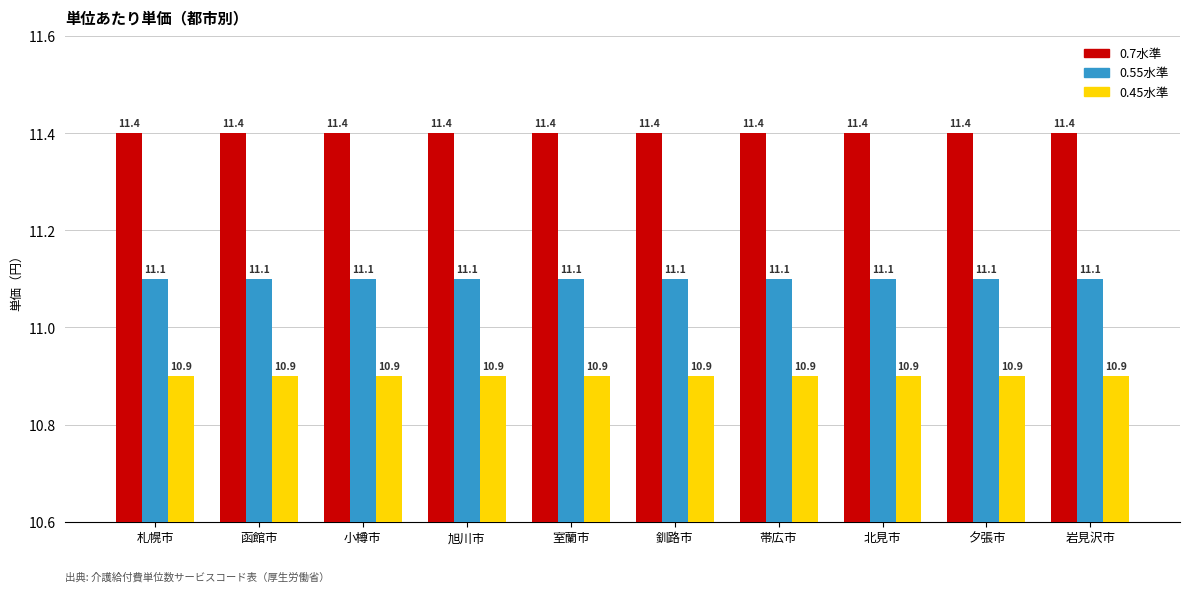

What is the sum of the 0.55水準 values at 釧路市 and 旭川市?

22.2